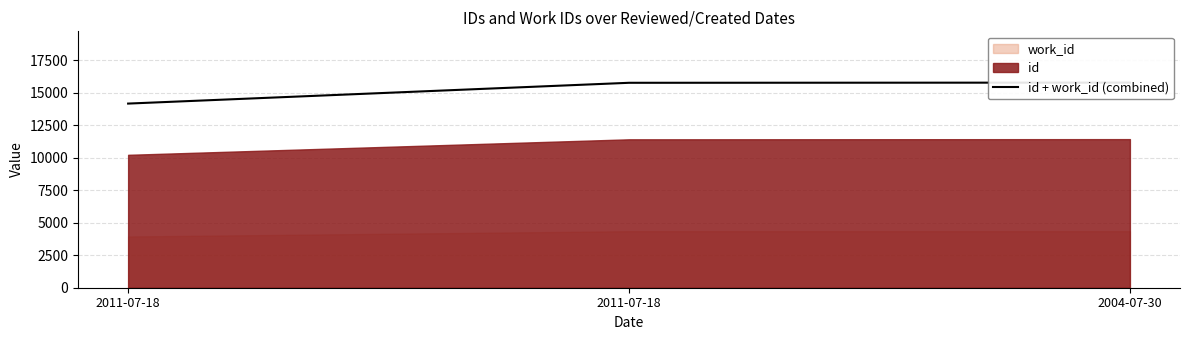

What is the sum of all values?

45759